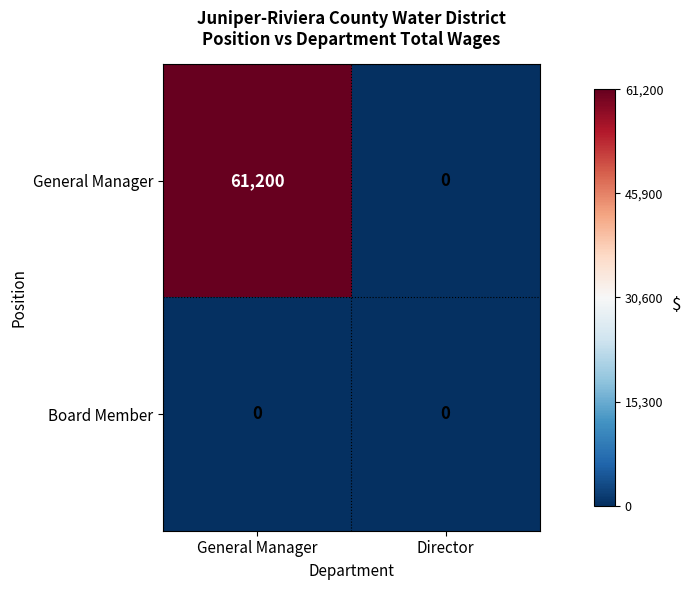

Rank the series by their average value, from lowest to highest.

Board Member, General Manager